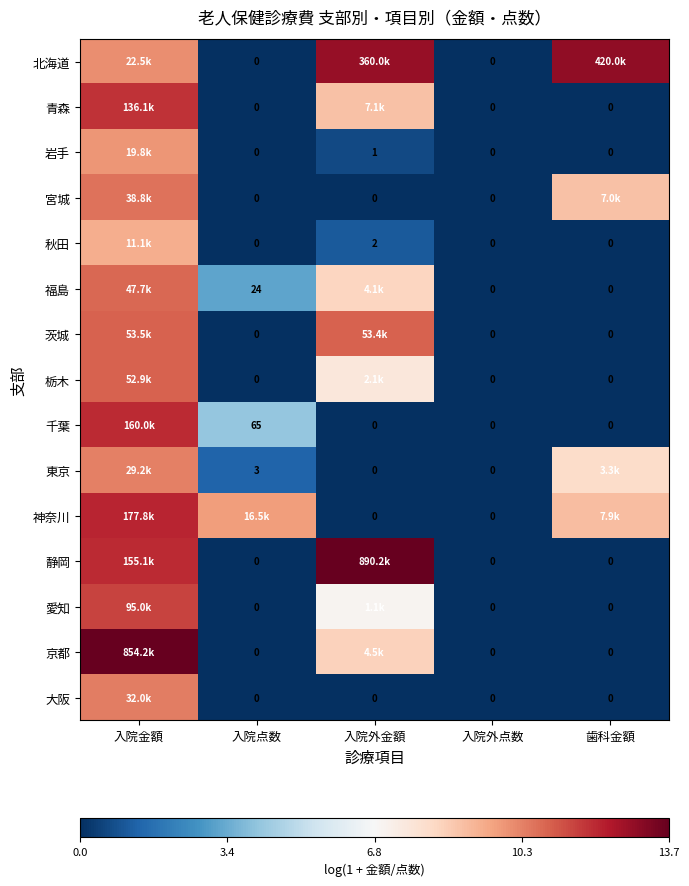

Which category has the lowest value in the 静岡 series?

入院点数